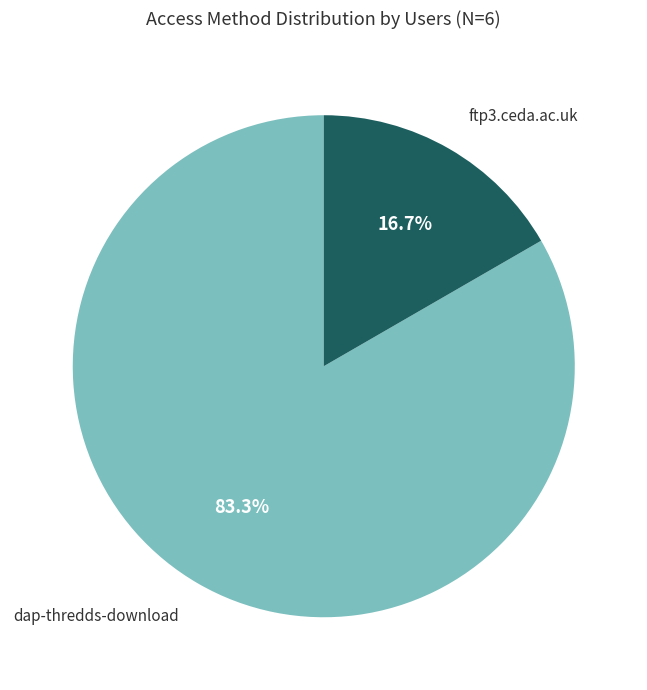

To the nearest percent, what is the average slice percentage?

50%